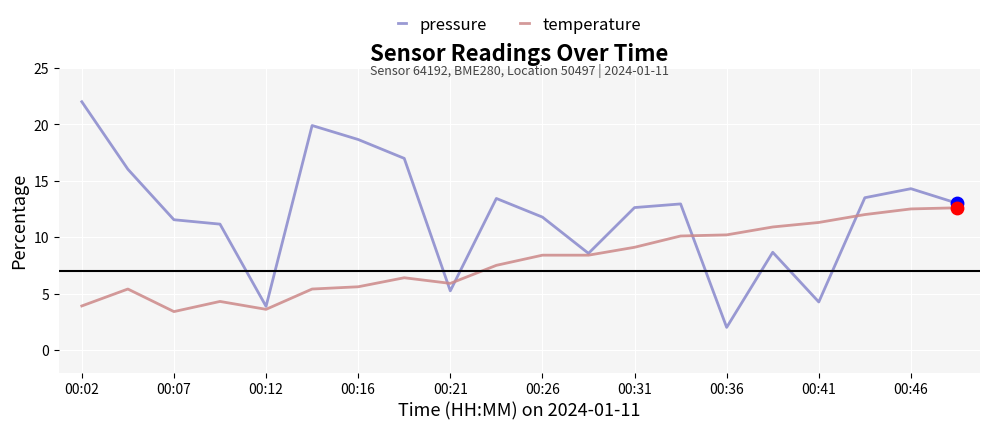

Which series has the largest total across all categories?

pressure